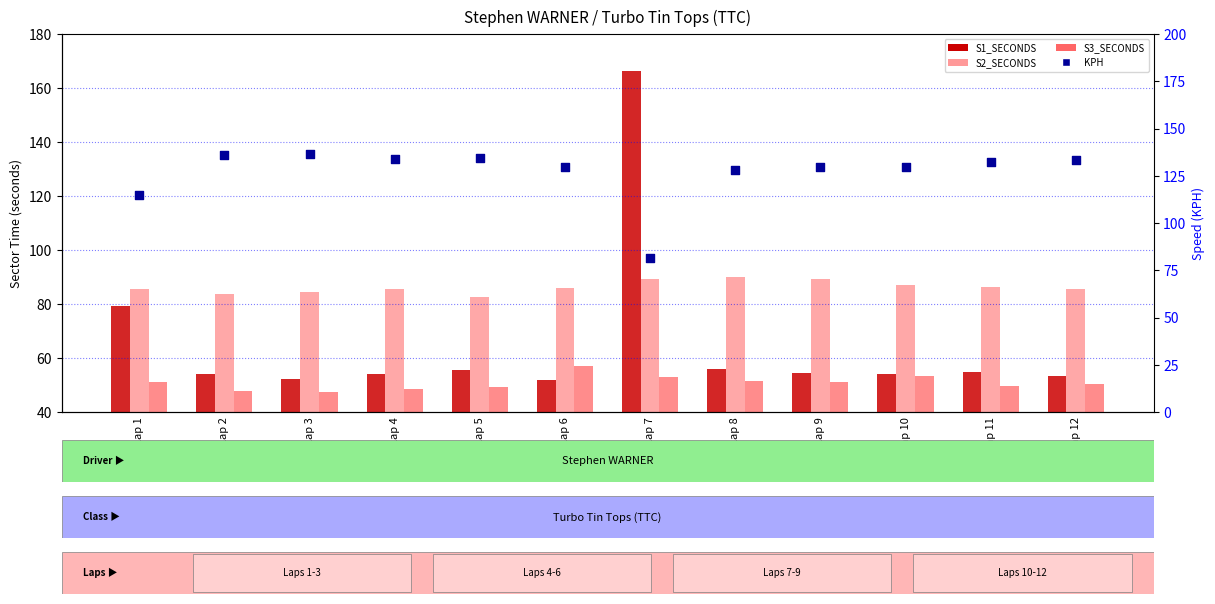

Which series contains the highest Y value?

S1_SECONDS